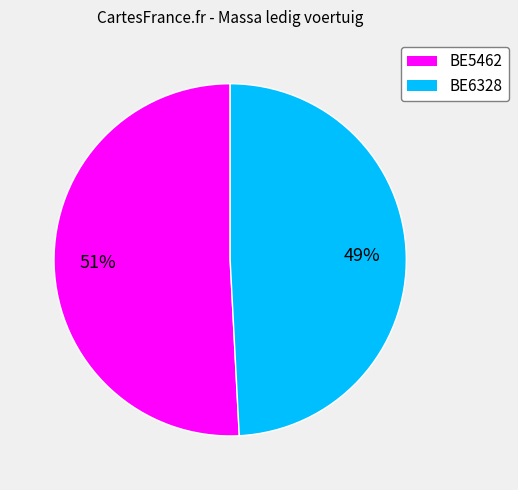

How many segments does this pie chart have?

2